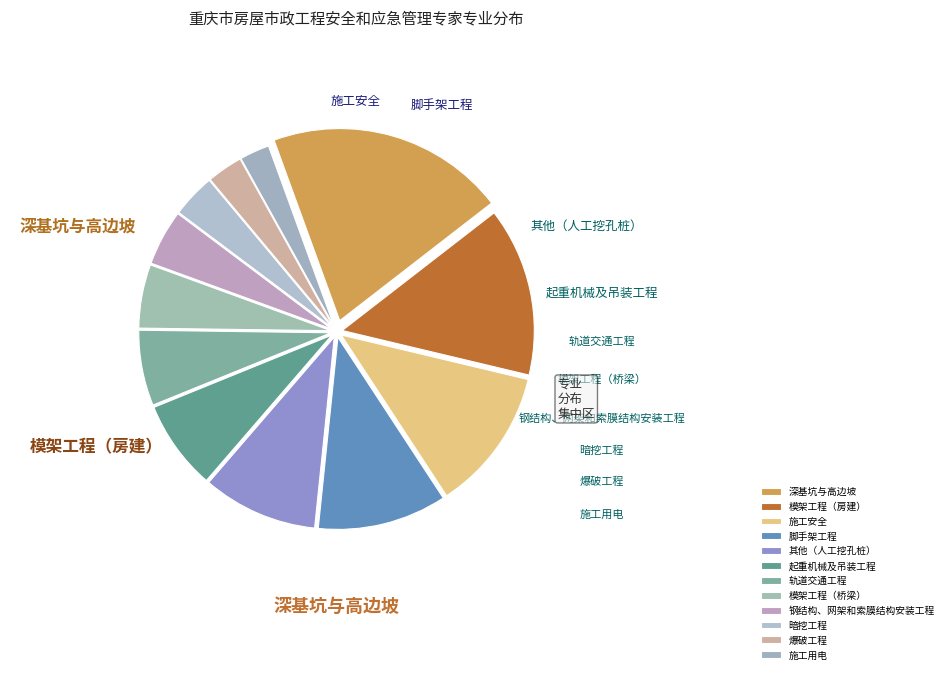

To the nearest percent, what is the average slice percentage?

8%